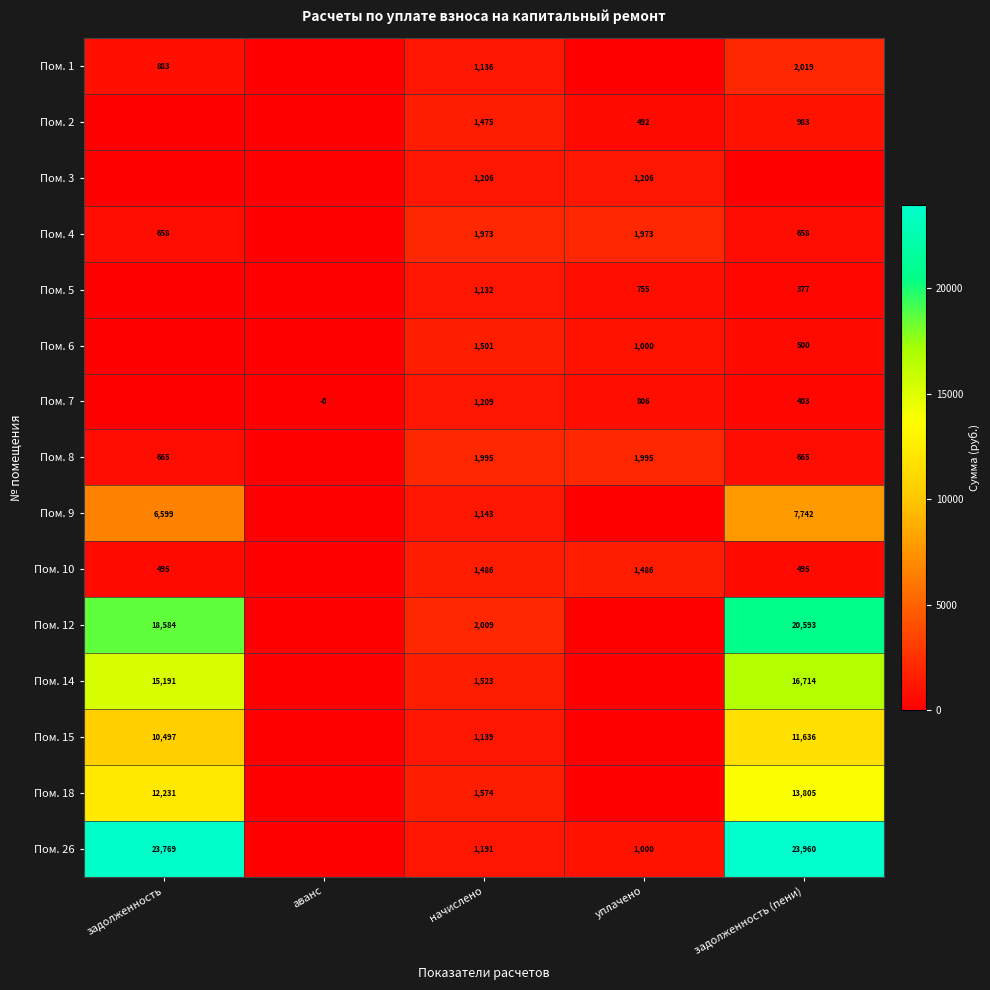

What is the difference between the Пом. 26 values at задолженность (пени) and начислено?

22769